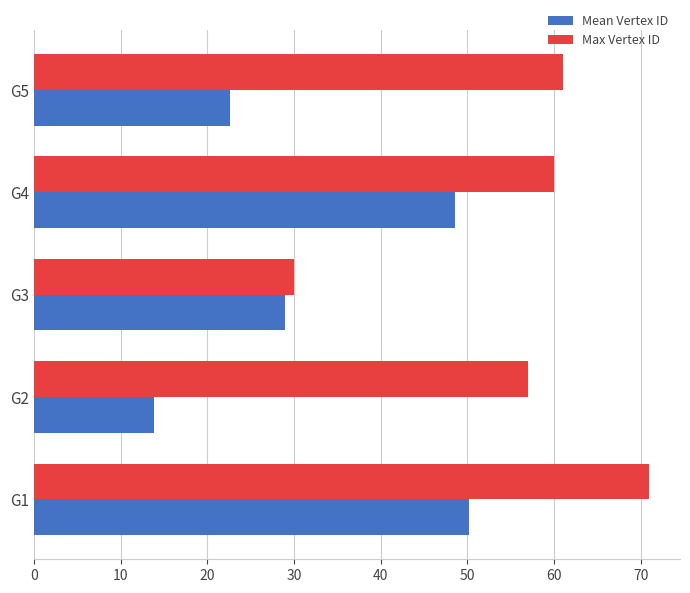

What is the highest value of the Mean Vertex ID series?

50.2